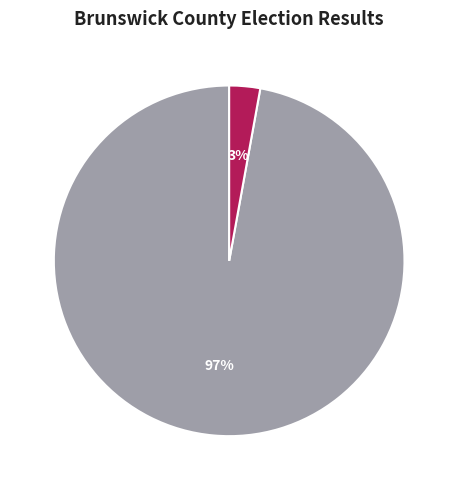

Is the sum of Welton Tyler (Independent) and All Others greater than half?

Yes